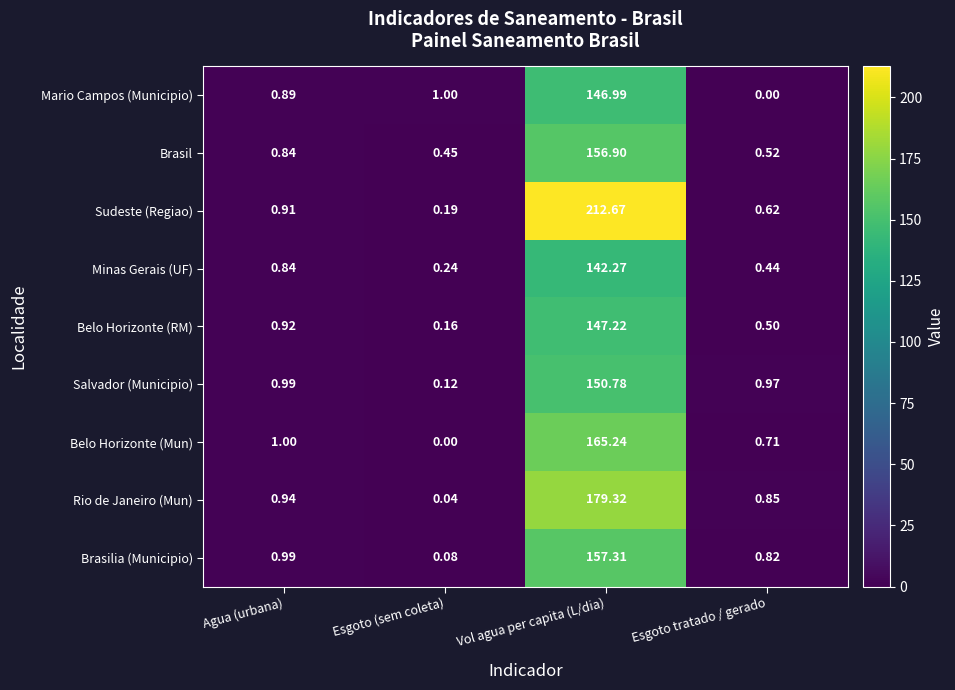

Which series has the largest range (max minus min)?

Sudeste (Regiao)